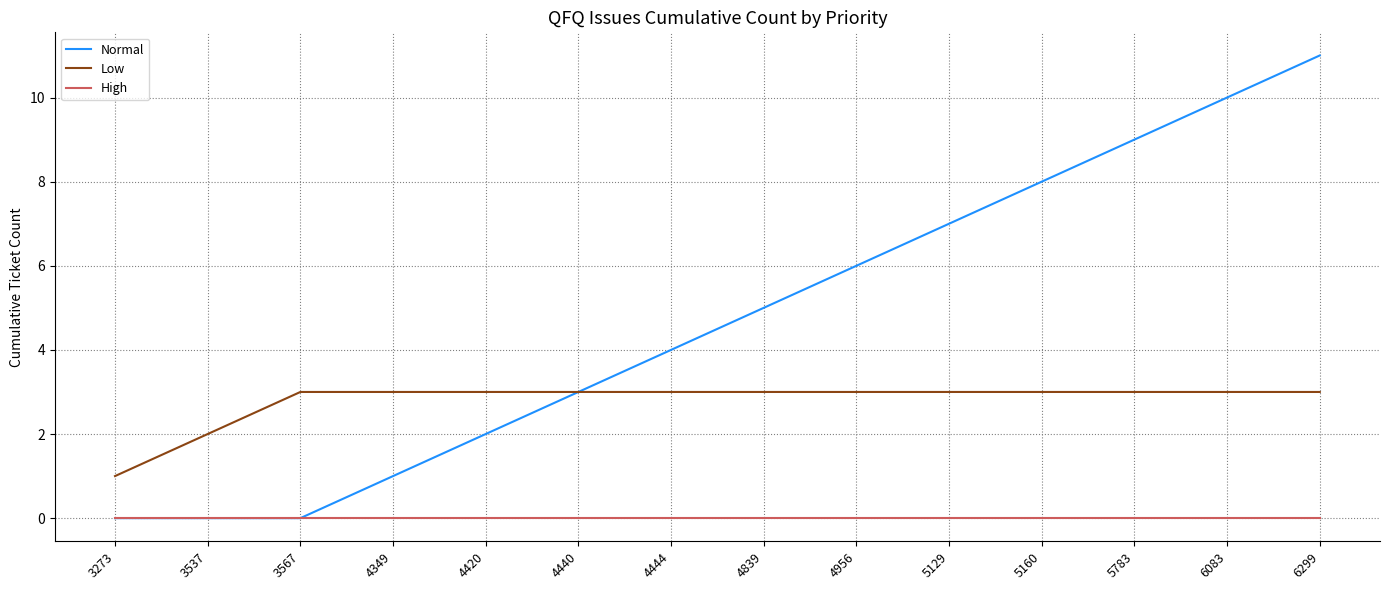

How many series are shown in this chart?

3